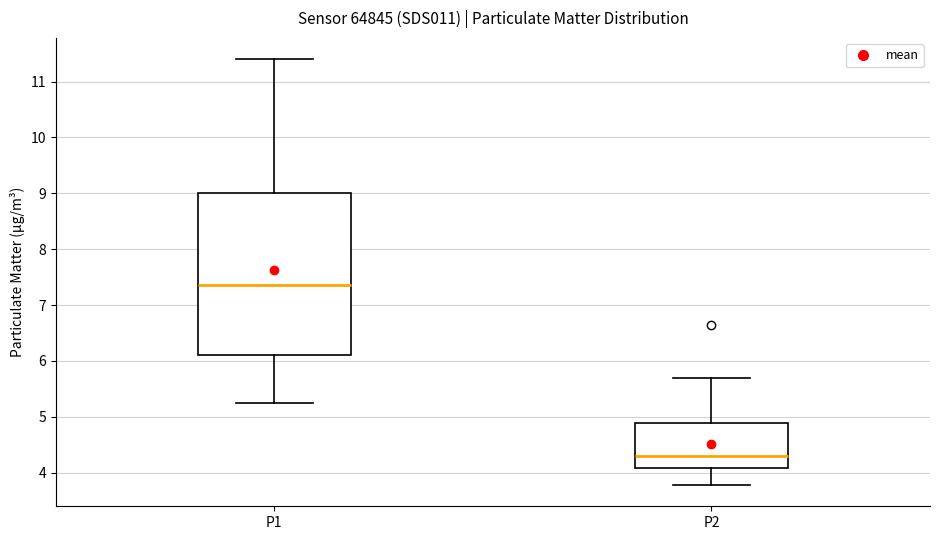

Reading left to right, transcribe this box plot: for each box, give where its median line is, the range the box spans, and where its two whiskers end, as read against the y-axis. The values are not printed on the chart, so give them approximately, as read against the axis.

P1: median 7.4, box 6.1 to 9.0, whiskers 5.3 to 11.4
P2: median 4.3, box 4.1 to 4.9, whiskers 3.8 to 5.7